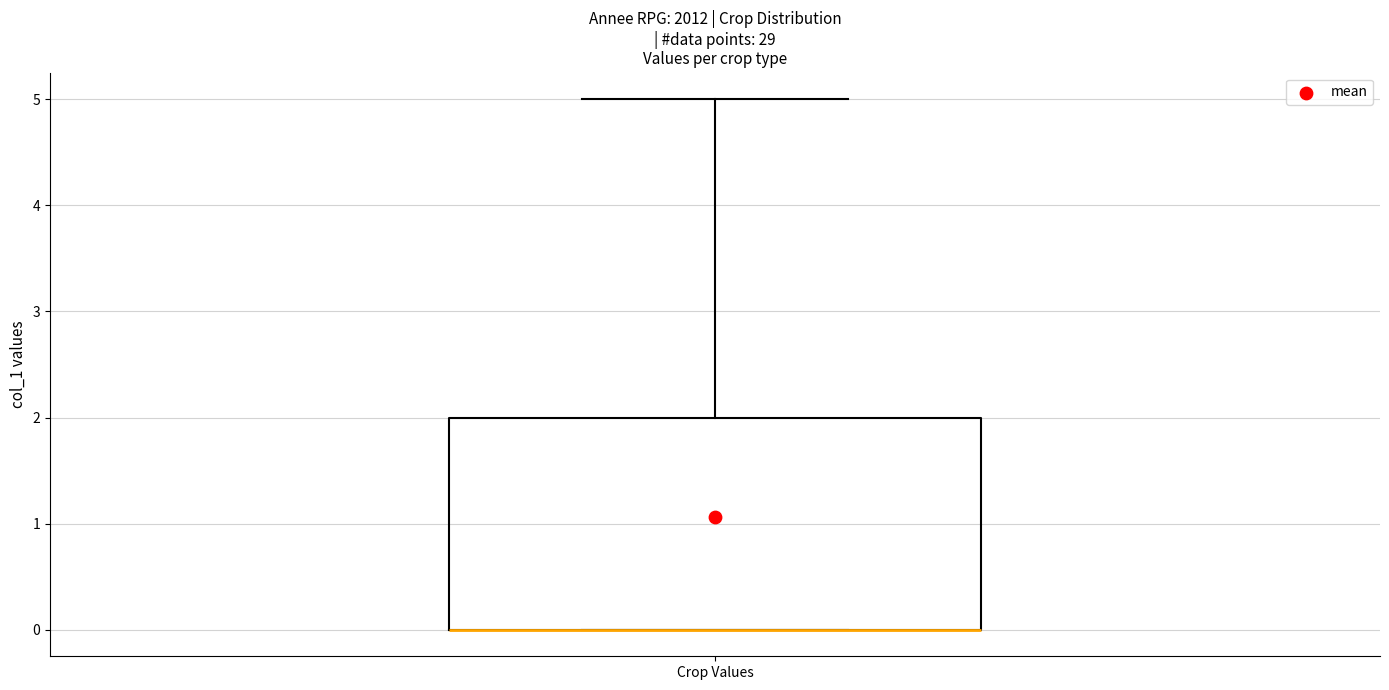

Transcribe this box plot: give where the median line is, the range the box spans, and where the two whiskers end, as read against the y-axis. The values are not printed on the chart, so give them approximately, as read against the axis.

median 0 (drawn on the box's lower edge), box 0 to 2, whiskers 0 to 5